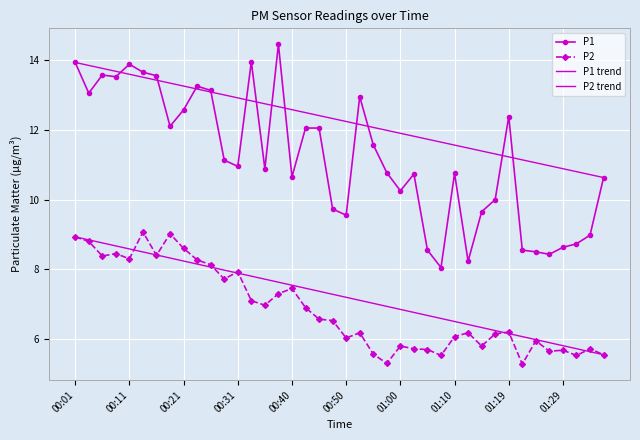

What are all the series names shown in the legend?

P1, P2, P1 trend, P2 trend